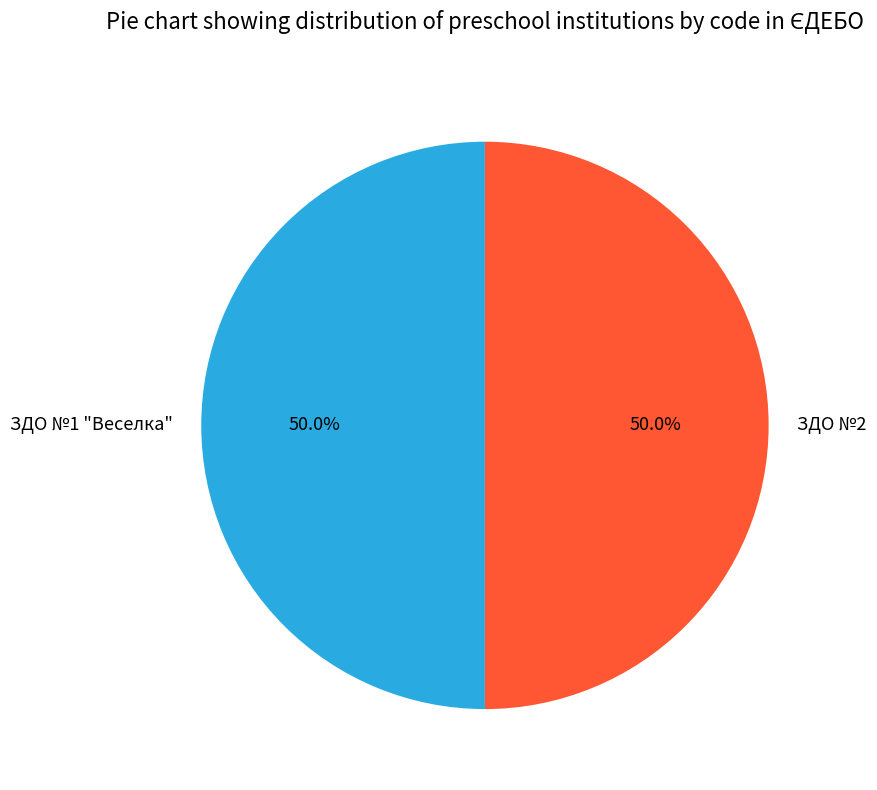

What percentage is NOT represented by ЗДО №1 "Веселка"?

50.0%